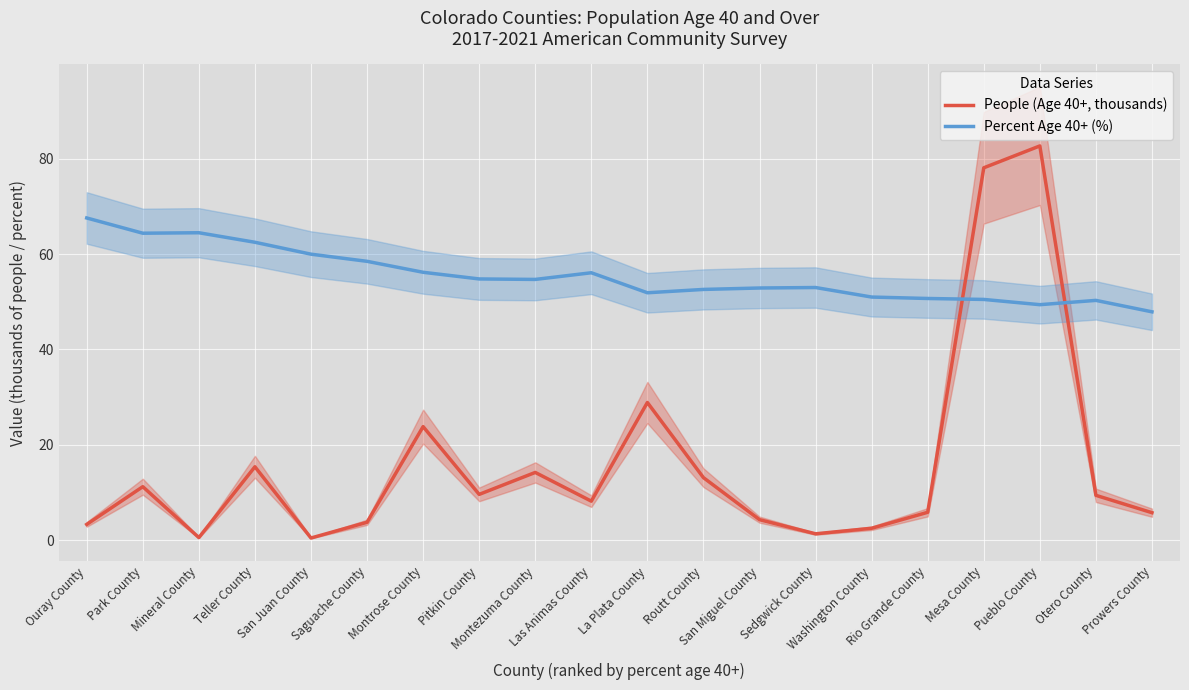

Which series has the largest range (max minus min)?

People (Age 40+, thousands)